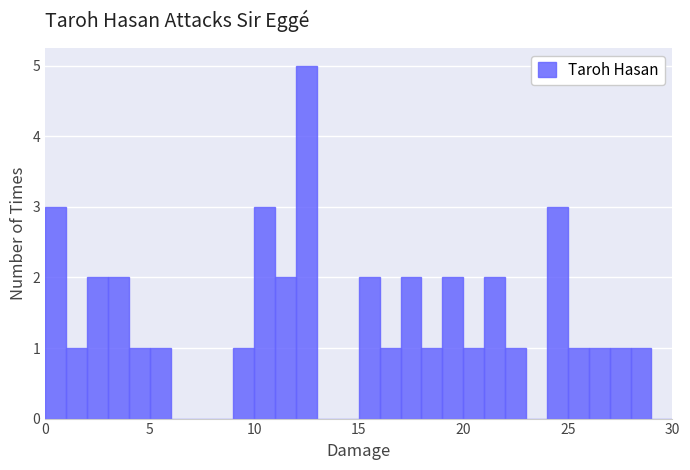

Around what value on the x-axis is the tallest bar? Give the approximate position of its centre, as read against the axis.

12.5